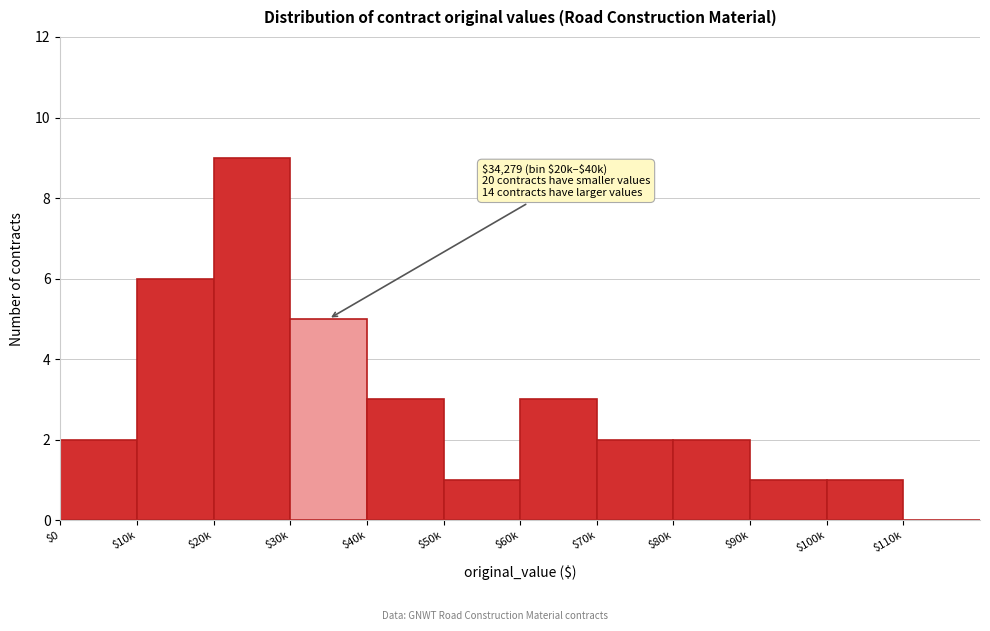

What is the greatest value displayed?

9